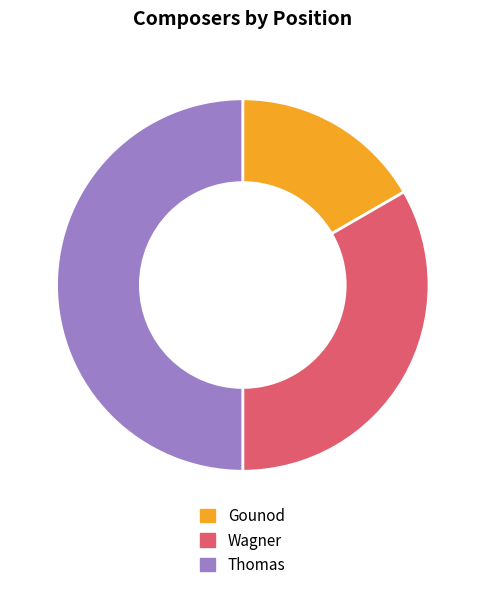

The Thomas slice represents 50% of the pie. True or false?

True